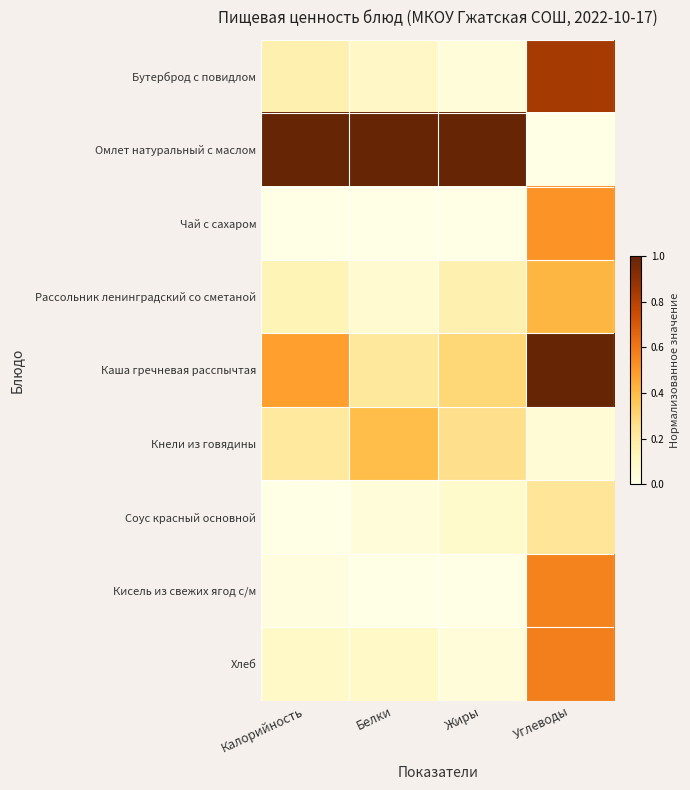

List the series in order of their peak value, highest first.

Омлет натуральный с маслом, Каша гречневая расспычтая, Бутерброд с повидлом, Хлеб, Кисель из свежих ягод с/м, Чай с сахаром, Рассольник ленинградский со сметаной, Кнели из говядины, Соус красный основной